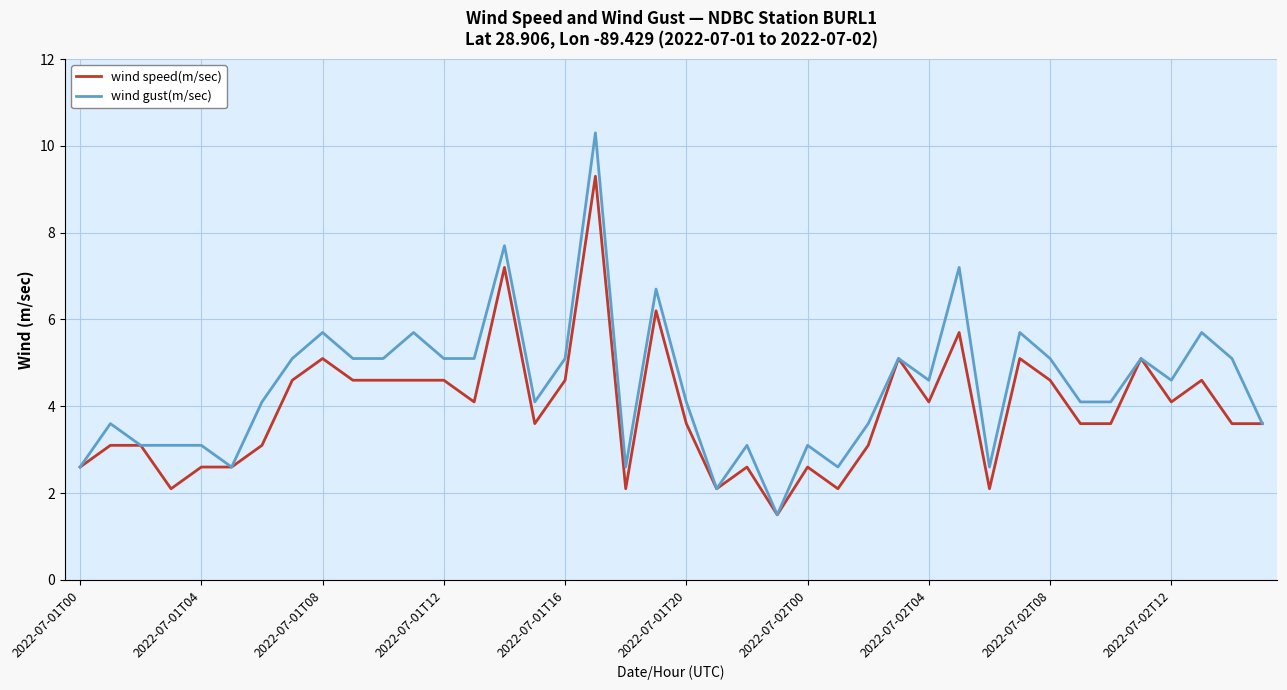

Rank the series by their average value, from lowest to highest.

wind speed(m/sec), wind gust(m/sec)